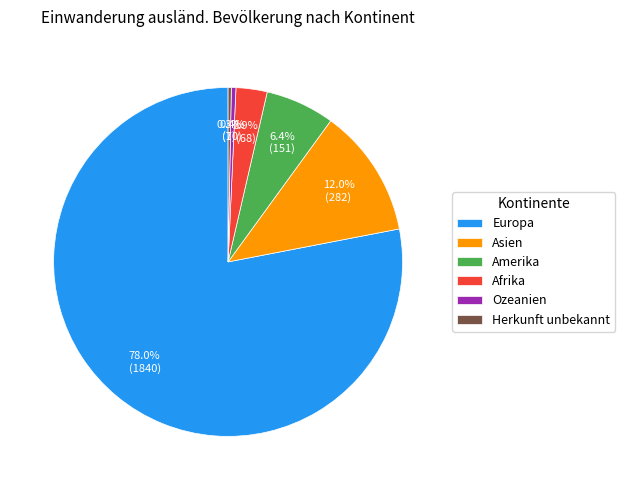

Approximately how many times larger is the value at Ozeanien compared to Afrika?

0.1